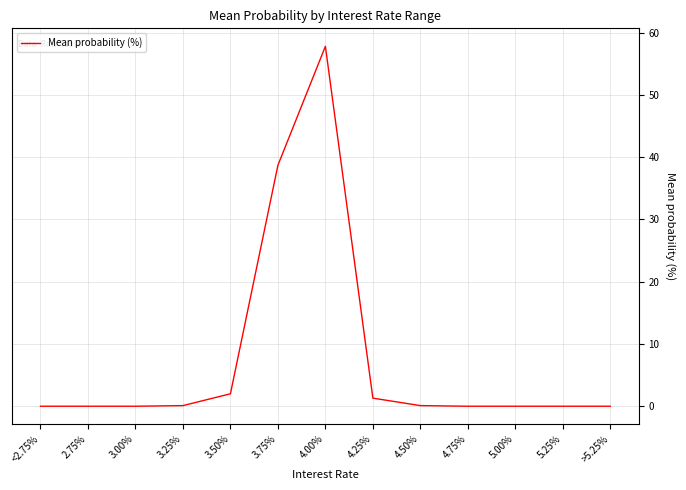

The value at >5.25% is -36.5. True or false?

False